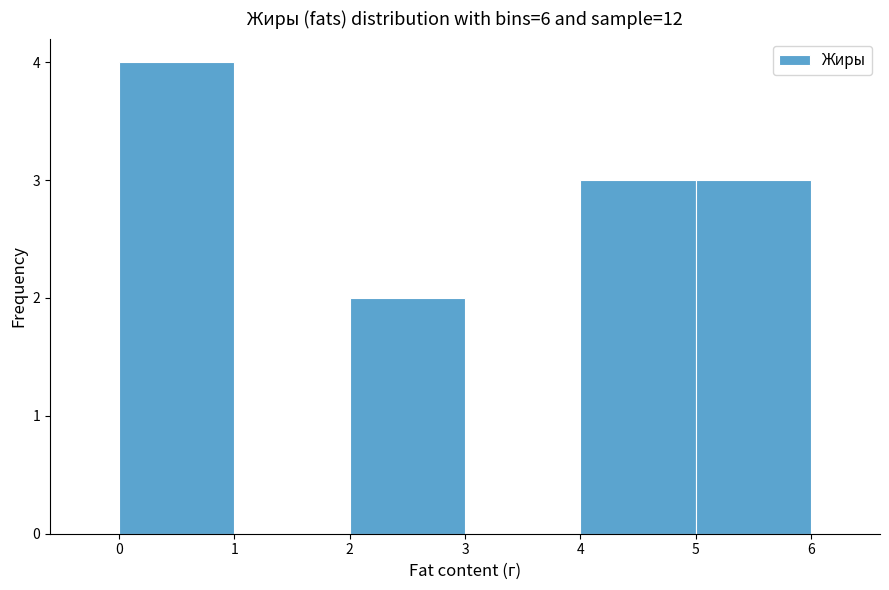

Reading left to right, list every bar in this chart as the range it spans on the x-axis followed by its height. The values are not printed on the chart, so give them approximately, as read against the axis.

0 to 1: 4
1 to 2: 0
2 to 3: 2
3 to 4: 0
4 to 5: 3
5 to 6: 3